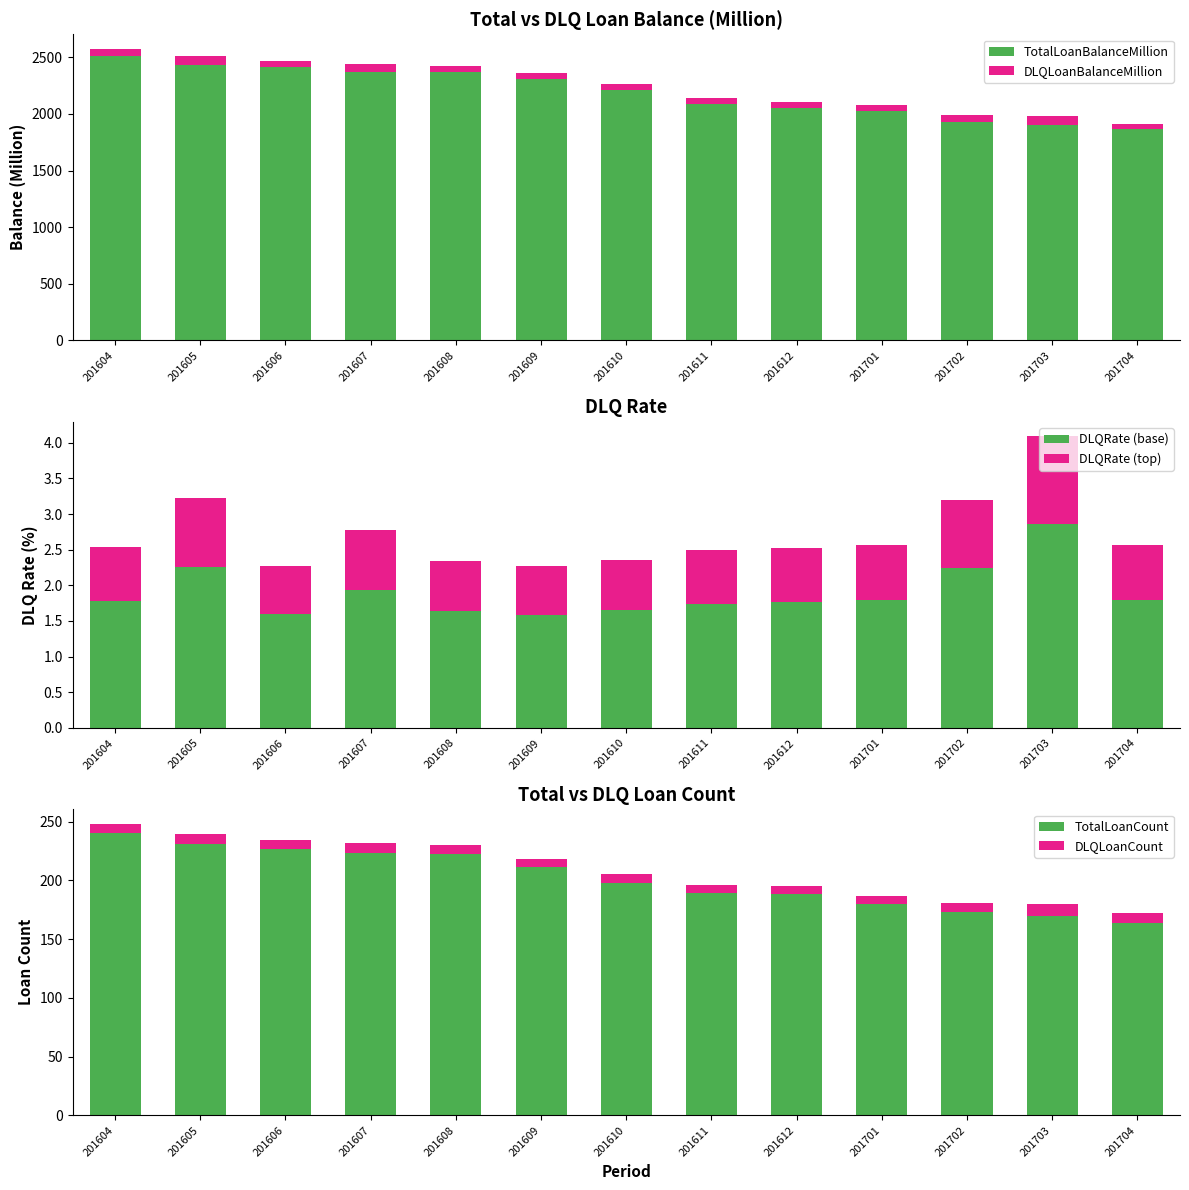

Rank the series at 201608 from highest to lowest value.

TotalLoanBalanceMillion, TotalLoanCount, DLQLoanBalanceMillion, DLQLoanCount, DLQRate (base), DLQRate (top)